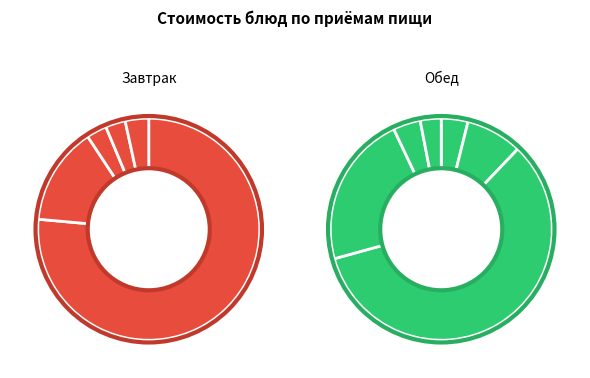

Approximately how many times larger is the value at Щи из свежей капусты compared to Омлет натуральный?

0.2